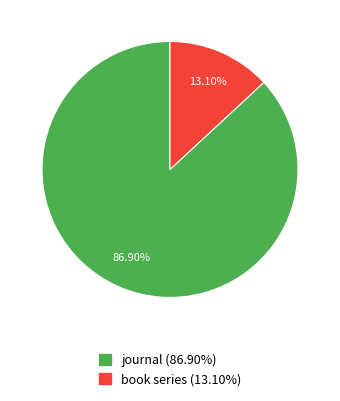

What percentage is the journal slice, to the nearest percent?

87%